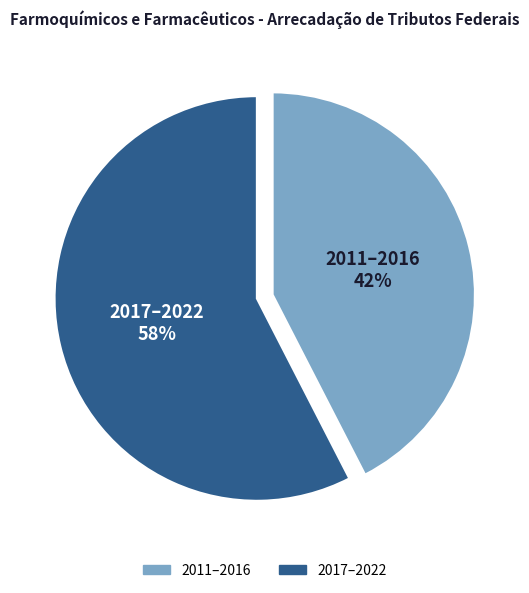

Is there a majority slice in this chart?

Yes